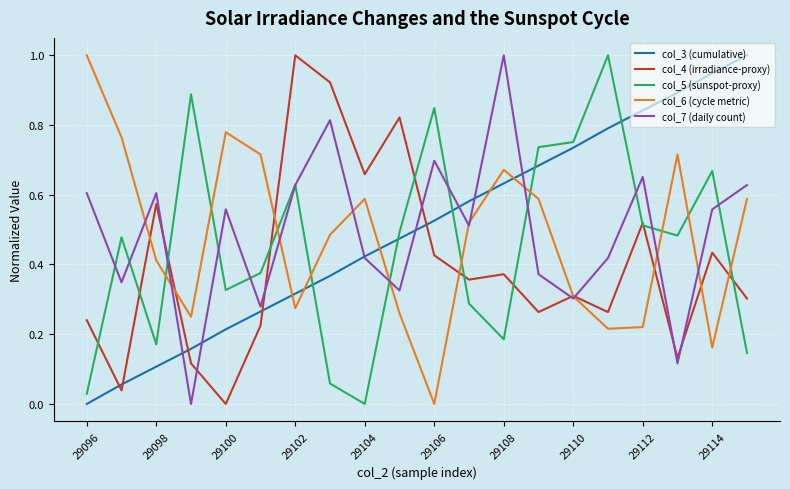

True or false: col_6 (cycle metric) has more than 2 points higher than both neighbors.

True